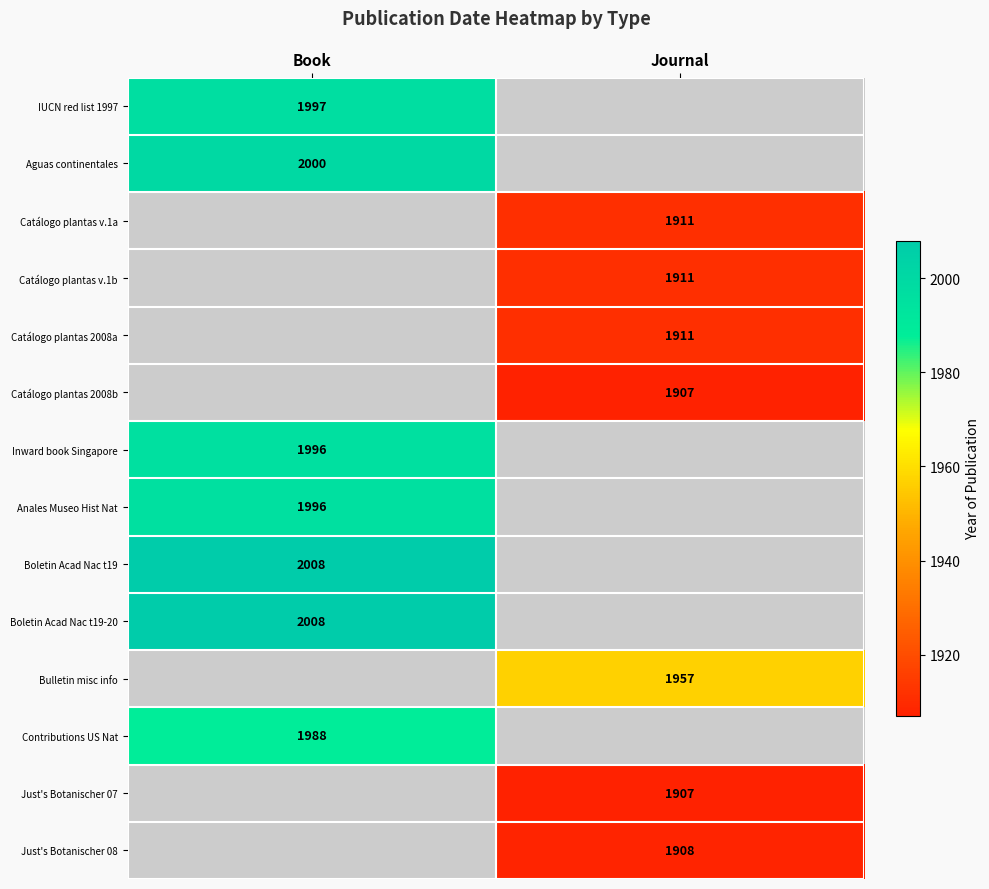

Is it true that Bulletin misc info equals 1957 at Journal?

True